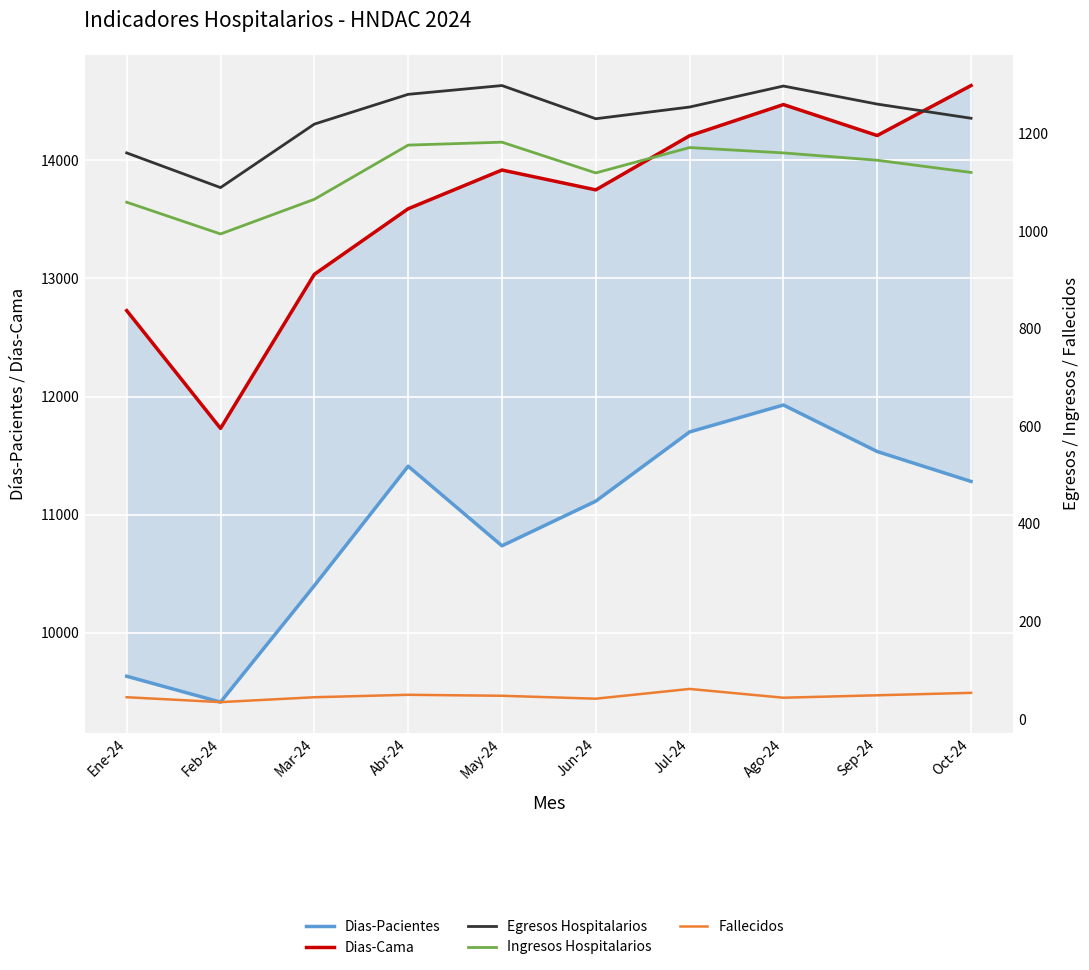

What is the spread (max minus min) of values at Ago-24?

14428